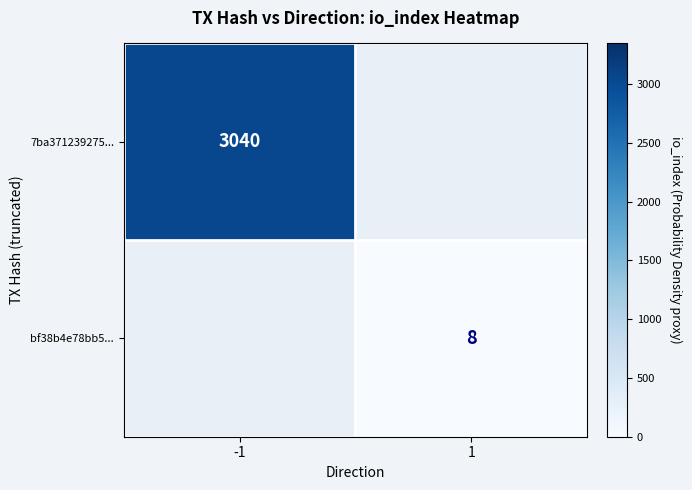

True or false: 7ba371239275... has a value of 4858 at -1.

False